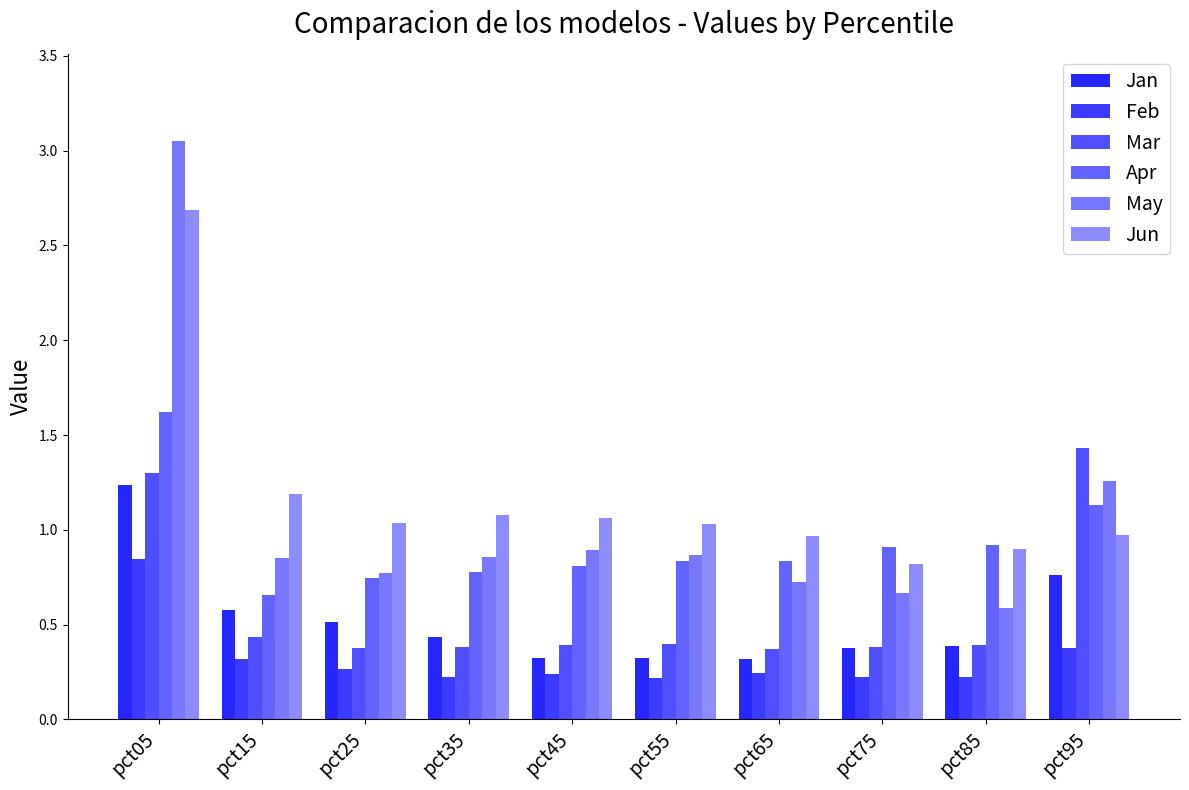

How many distinct data groups are displayed?

6